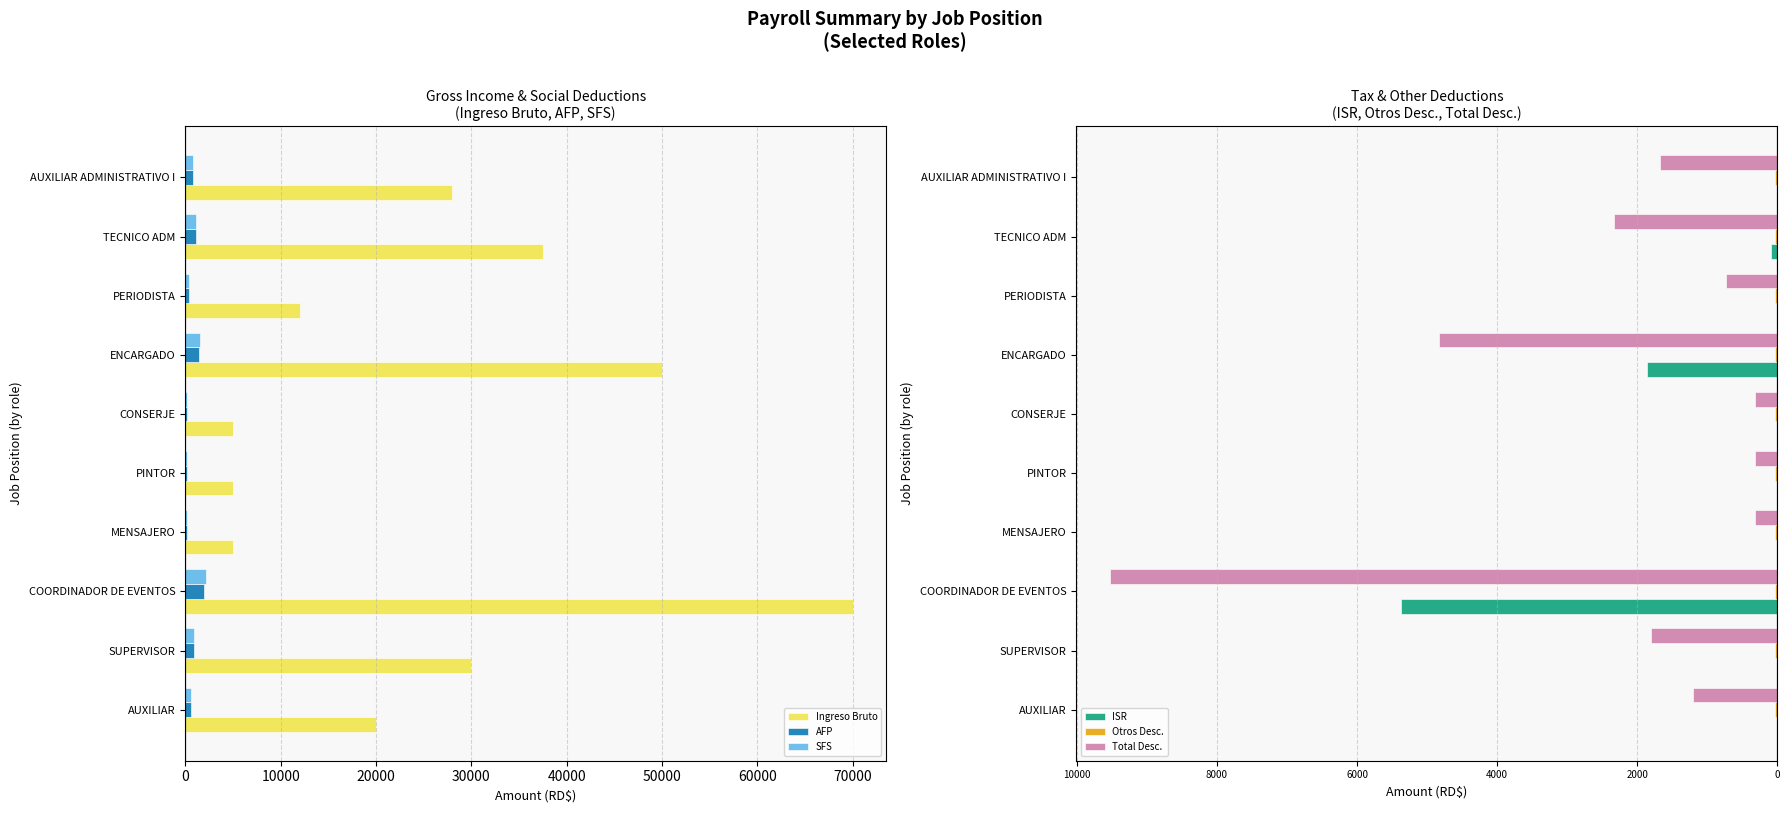

How many bars are there in each group?

6